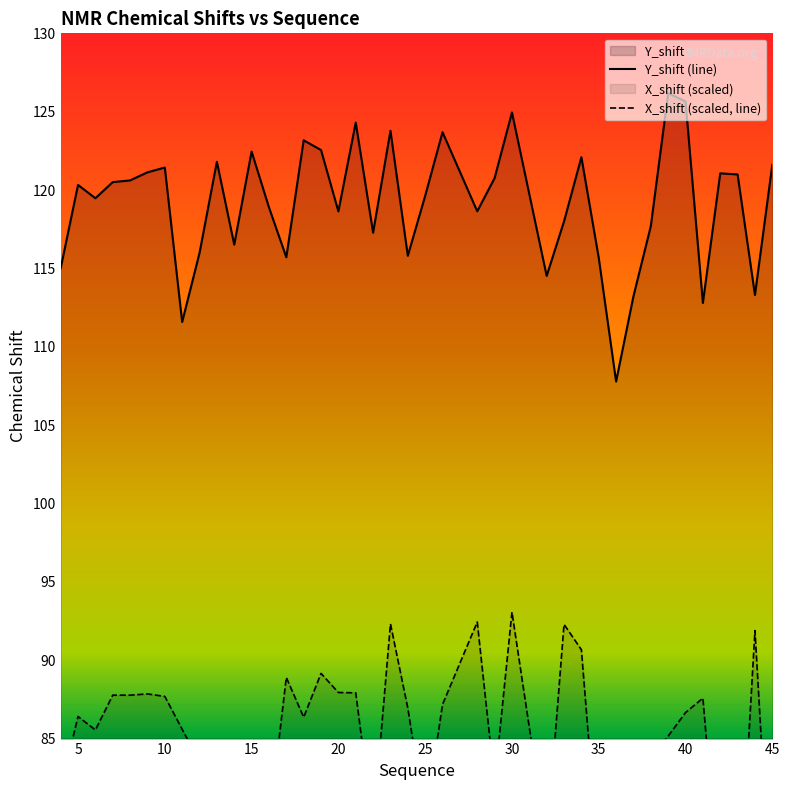

True or false: Y_shift (line) and X_shift (scaled, line) intersect in this chart.

False